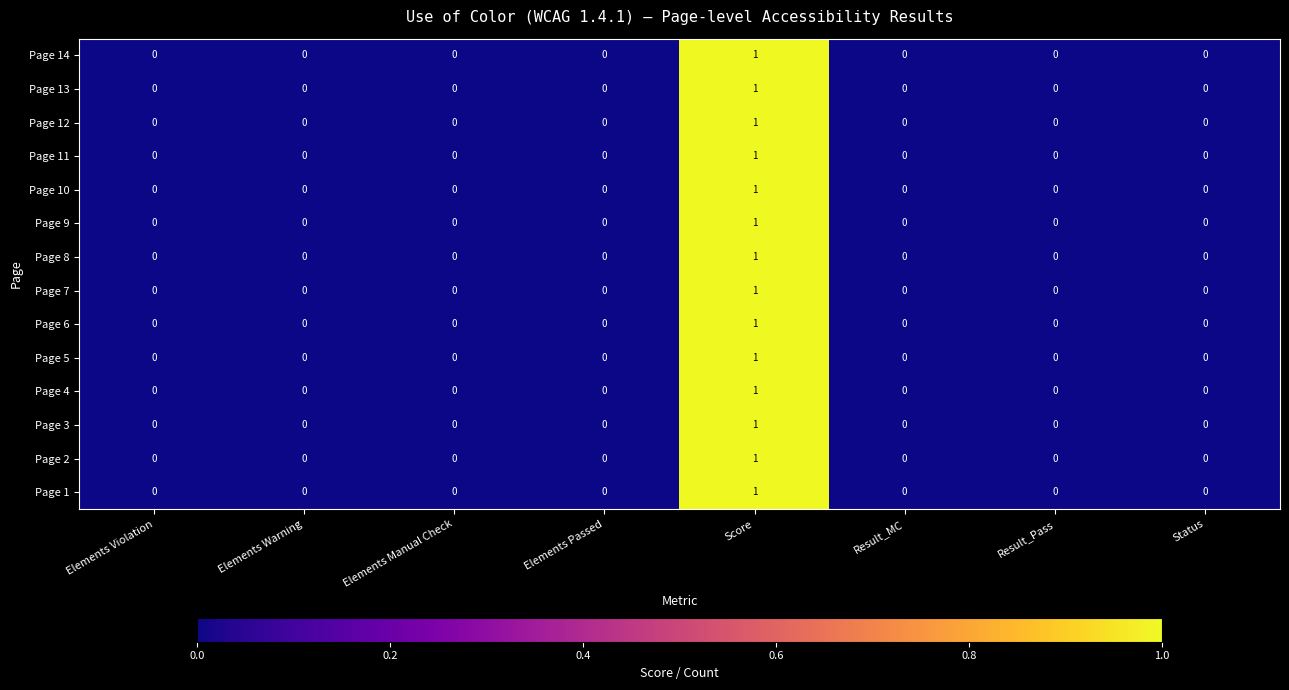

Which label corresponds to the largest value in the chart?

Score